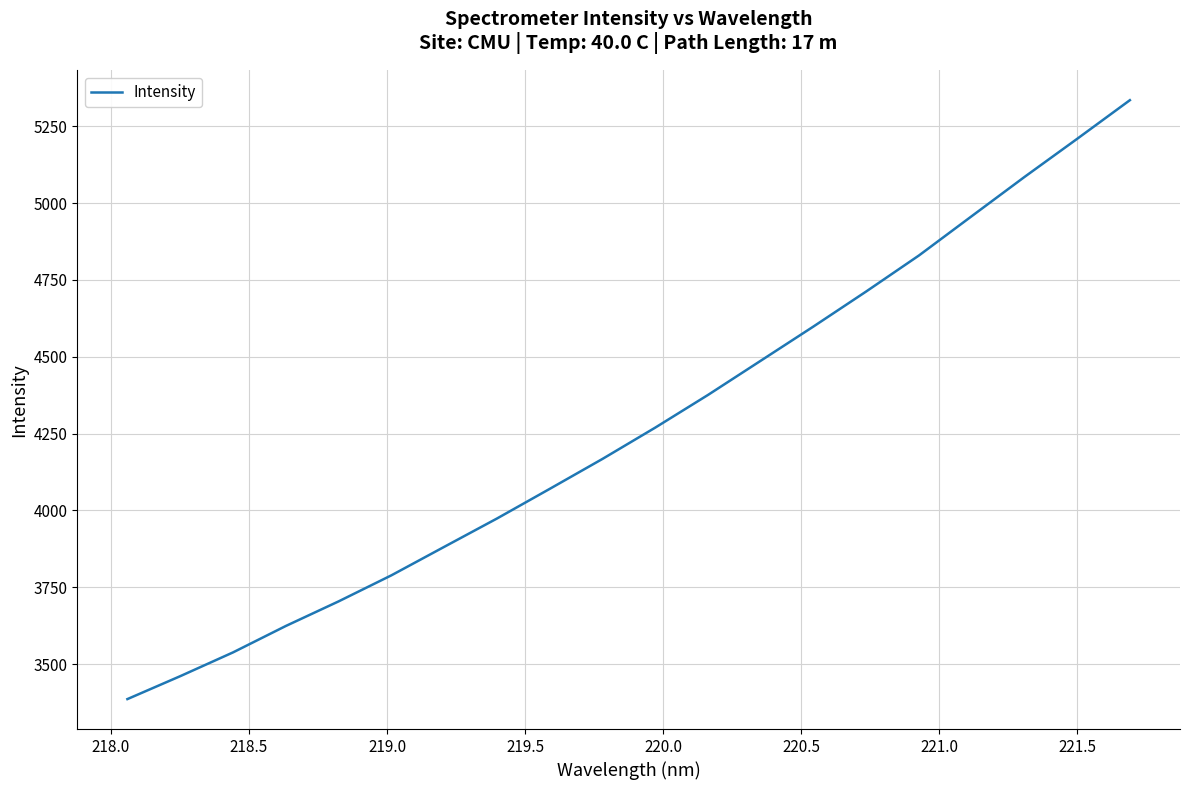

What is the greatest value displayed?

5334.8